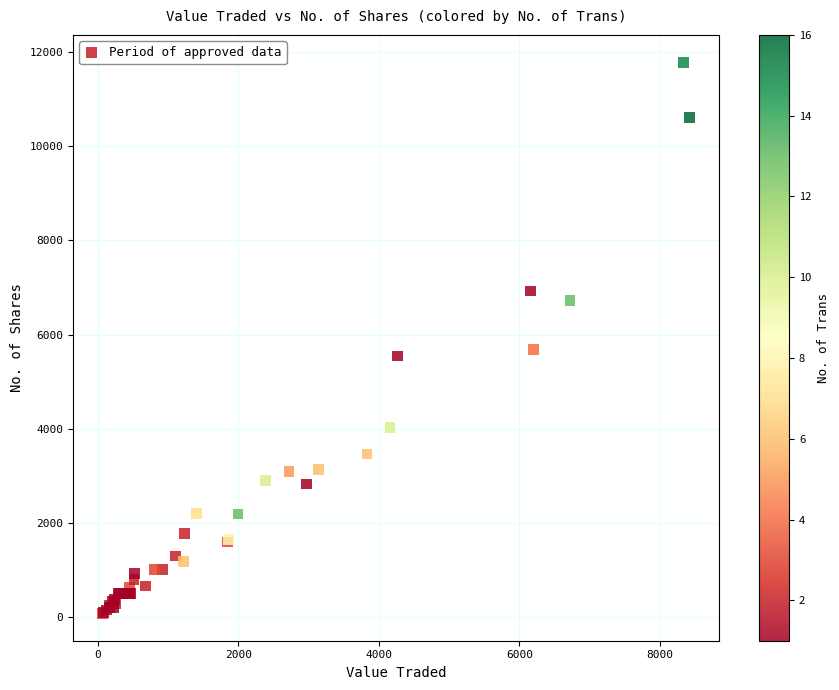

What Y value in the scatter plot is closest to 5930?

5687